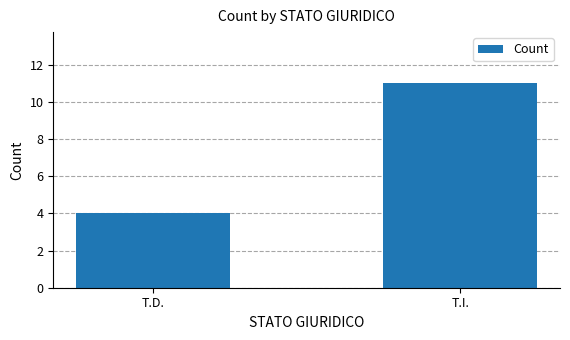

What is the label of the 1st bar from the left?

T.D.